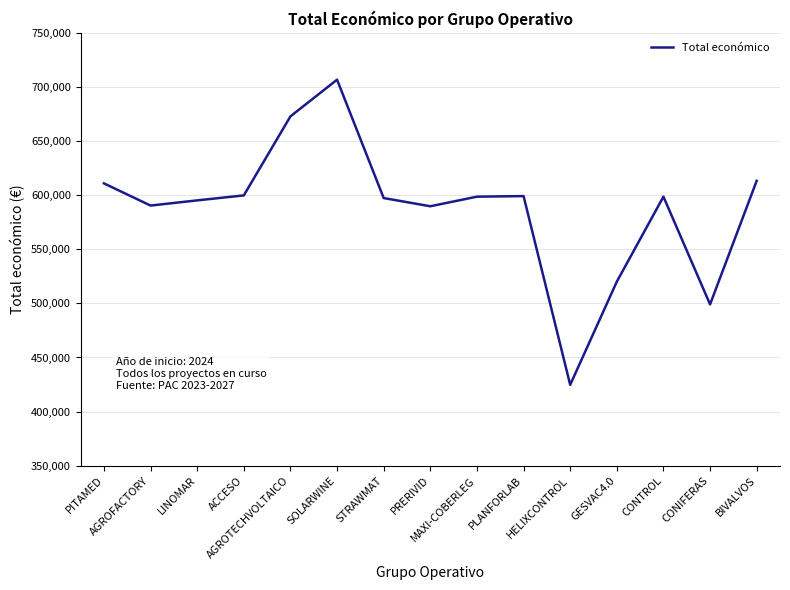

What is the change in value from PITAMED to PRERIVID?

-21158